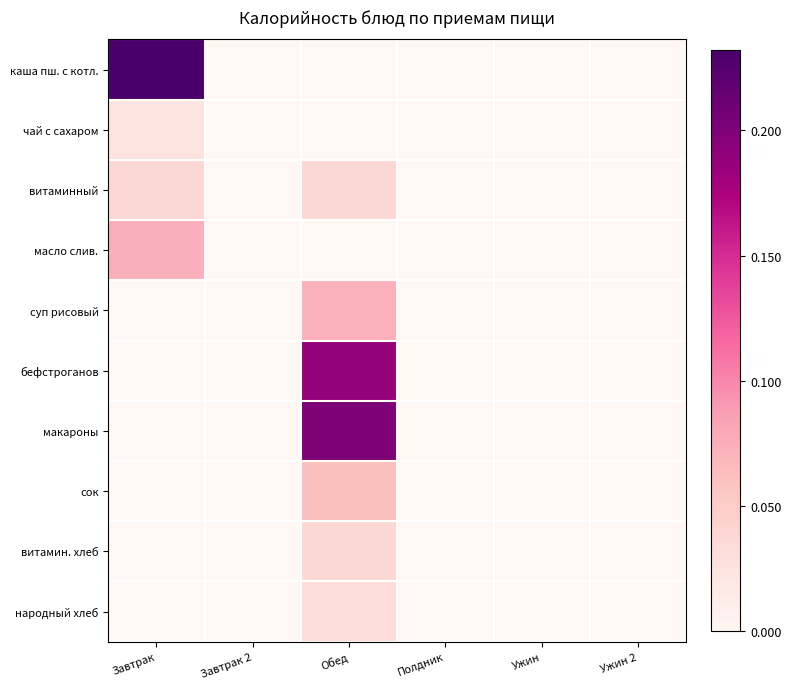

Rank the series at Обед from lowest to highest value.

каша пш. с котл., чай с сахаром, масло слив., народный хлеб, витаминный, витамин. хлеб, сок, суп рисовый, бефстроганов, макароны